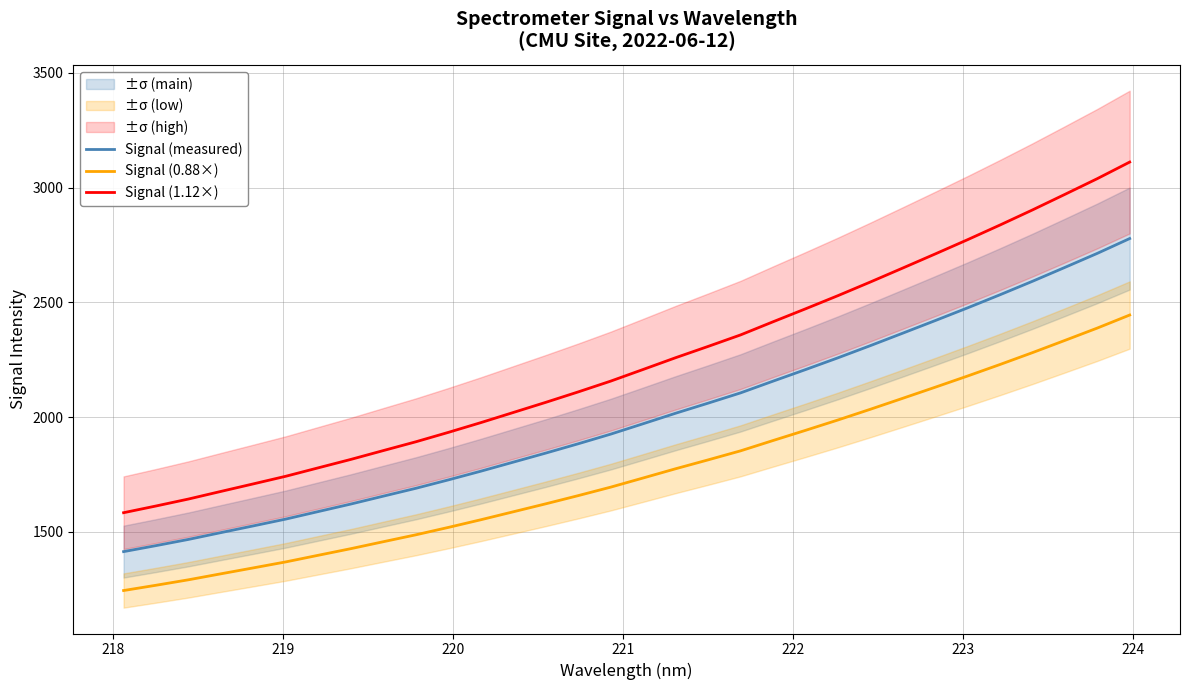

True or false: Signal (0.88×) and Signal (1.12×) cross at least once.

False